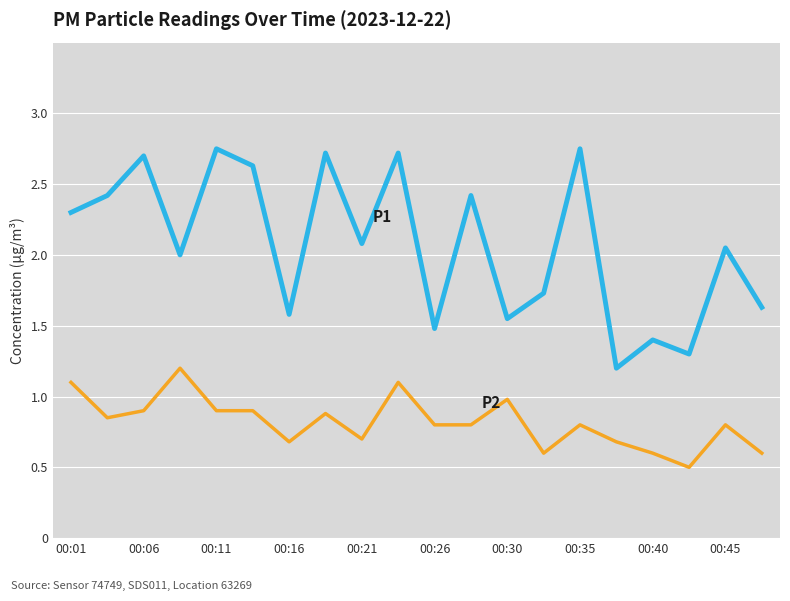

How many lines are shown in the chart?

2